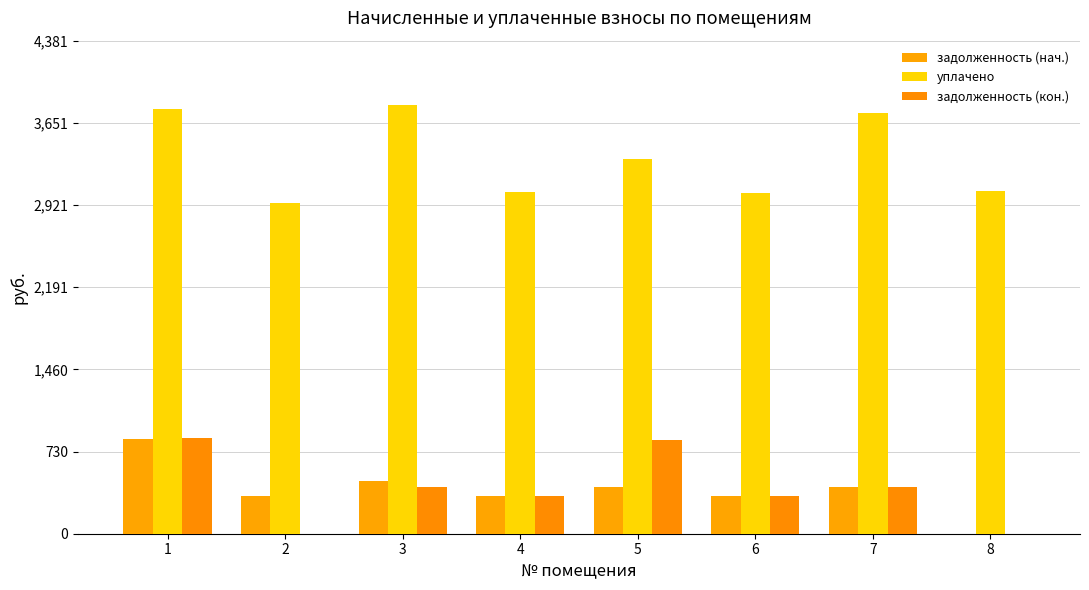

How many groups of bars are there?

8